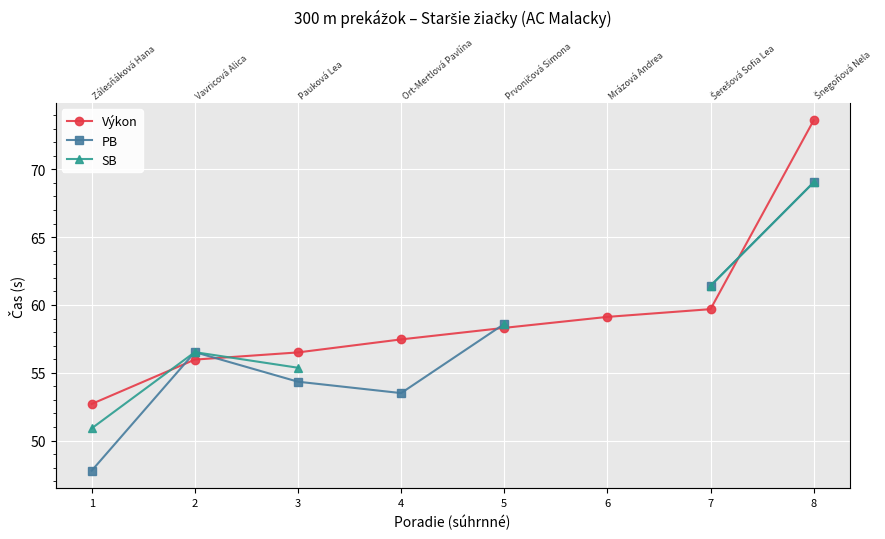

Is this an area chart (filled region under the line)?

No